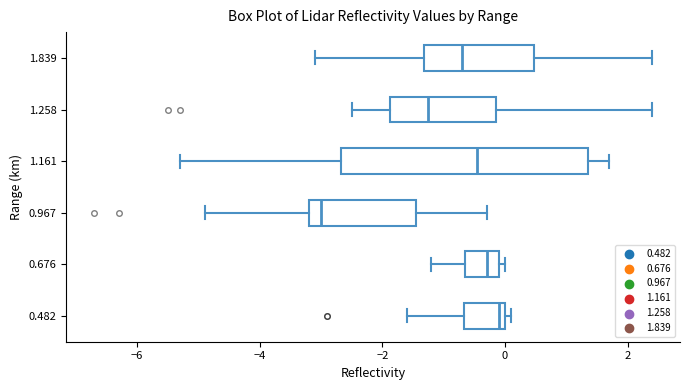

Reading bottom to top, read every box against the x-axis: the position of its median line, the range the box covers, and the ends of its whiskers. The values are not printed on the chart, so give them approximately, as read against the axis.

0.482: median 0.0 (just left of the box's right edge), box -0.6 to 0.0, whiskers -1.6 to 0.2
0.676: median -0.2, box -0.6 to 0.0, whiskers -1.2 to 0.0 (just right of the box's right edge)
0.967: median -3.0, box -3.2 to -1.4, whiskers -4.8 to -0.2
1.161: median -0.4, box -2.6 to 1.4, whiskers -5.2 to 1.8
1.258: median -1.2, box -1.8 to -0.2, whiskers -2.4 to 2.4
1.839: median -0.6, box -1.4 to 0.4, whiskers -3.0 to 2.4